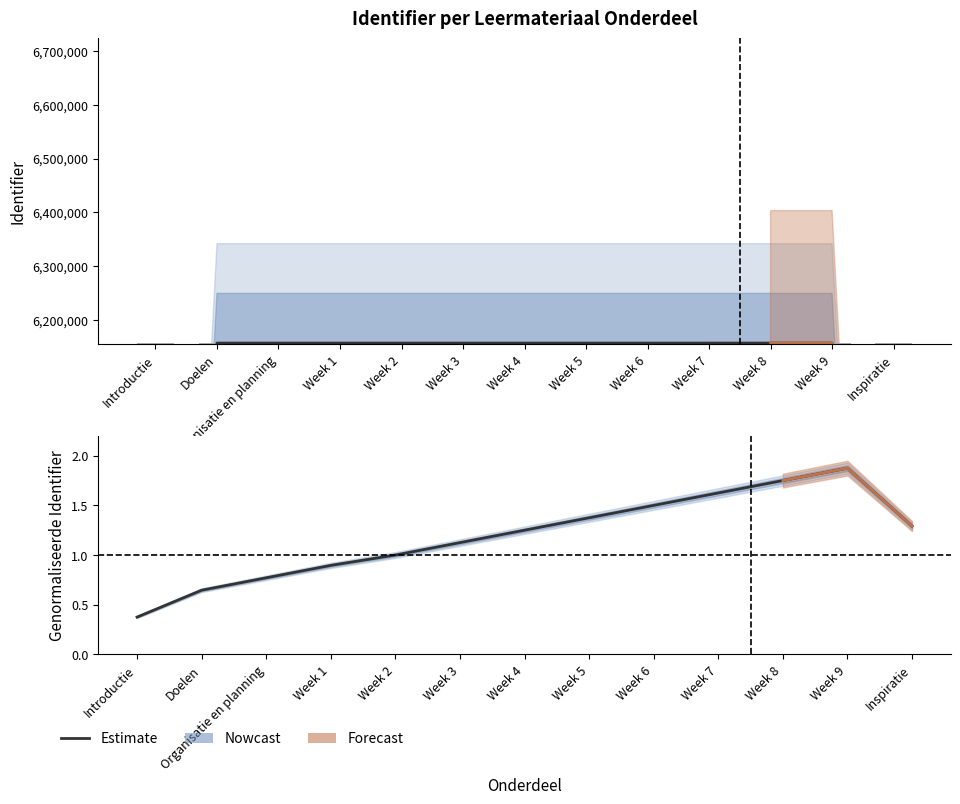

Which has a higher value, Week 6 or Week 9?

Week 9